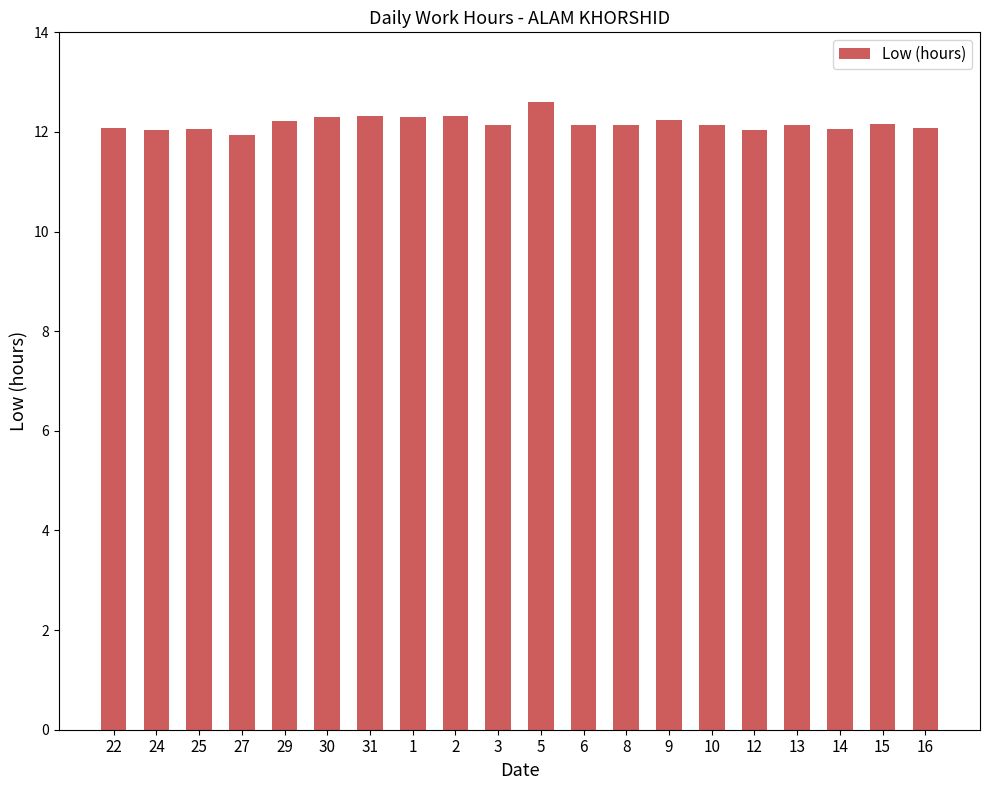

What is the average value?

12.2